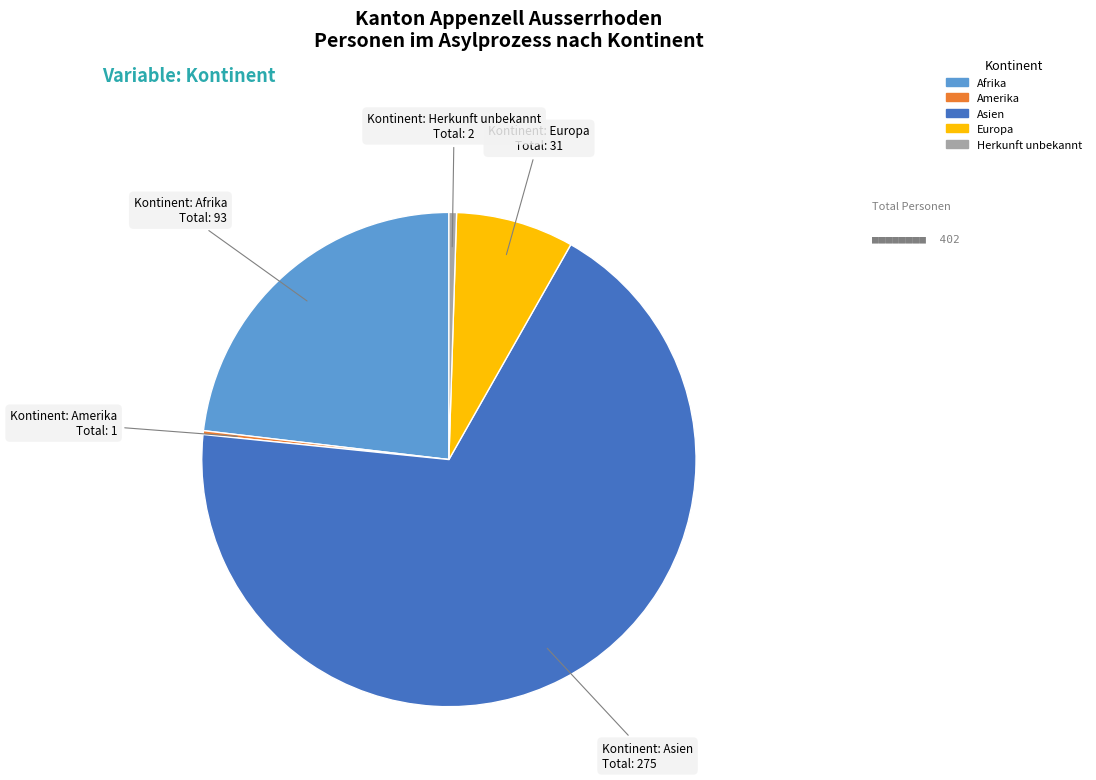

Which category accounts for the majority?

Asien